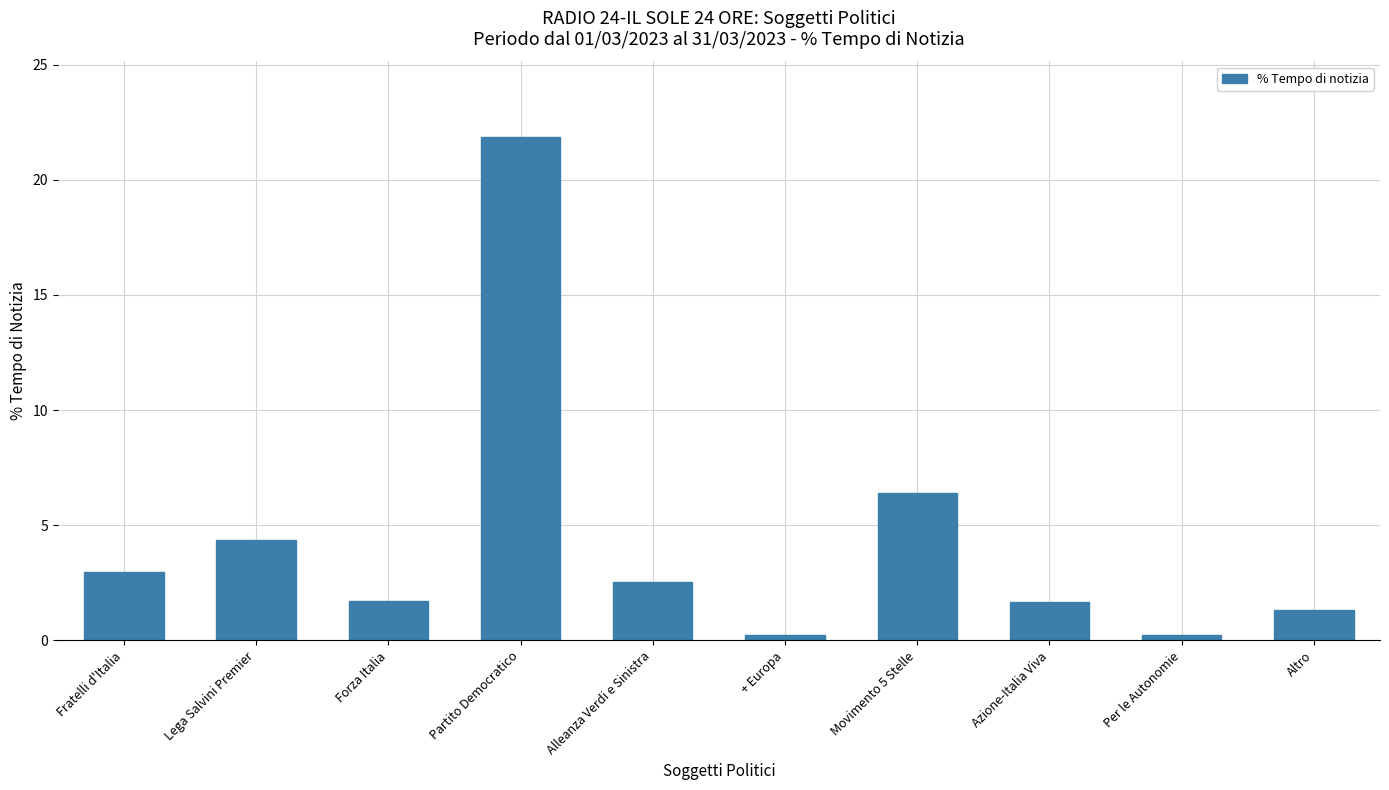

What is the difference between the second highest and minimum values?

6.2